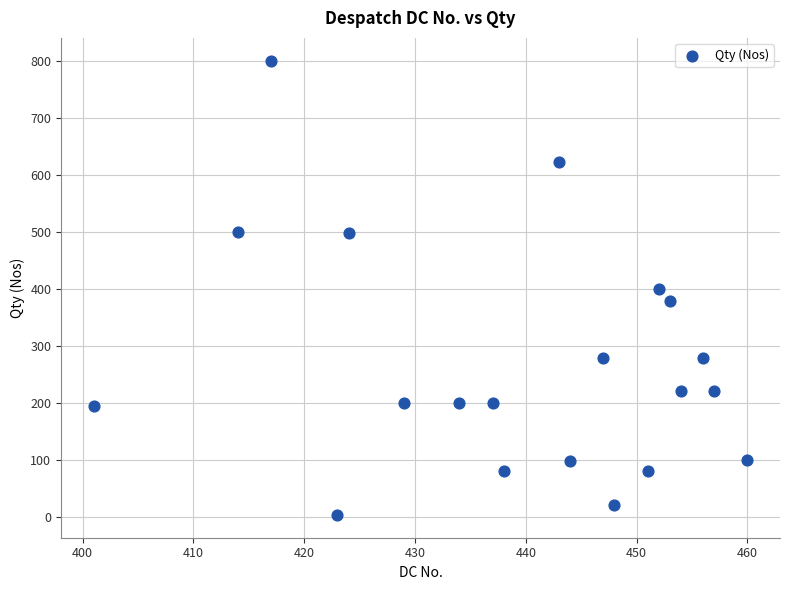

What is the range of Y values (max minus min)?

797